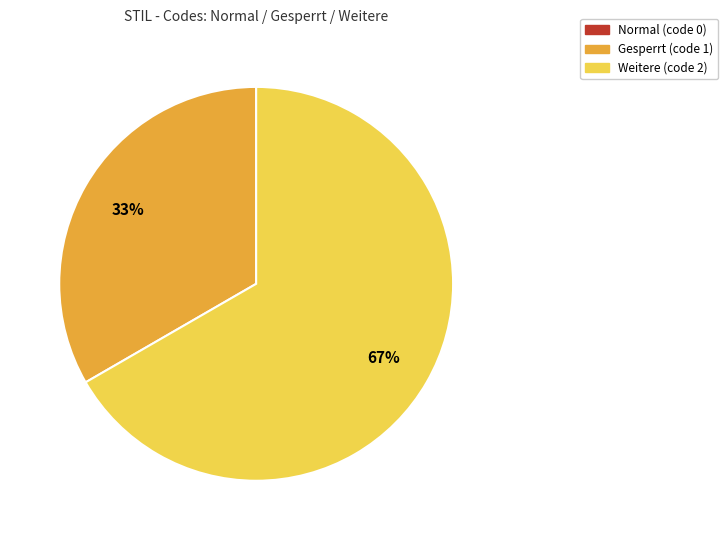

To the nearest percent, what is the difference between the largest and smallest slice percentages?

67%